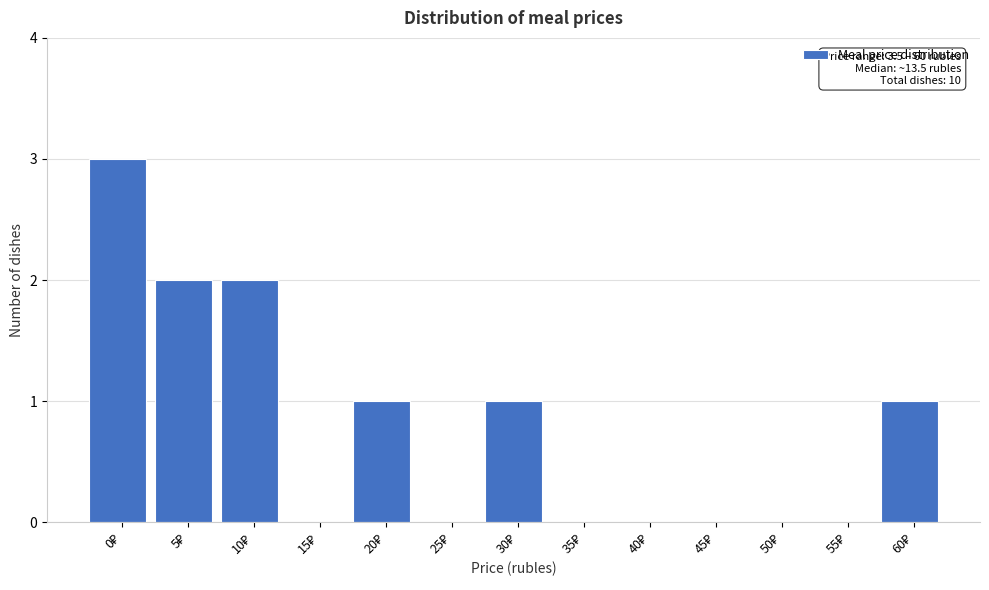

What is the greatest value displayed?

3